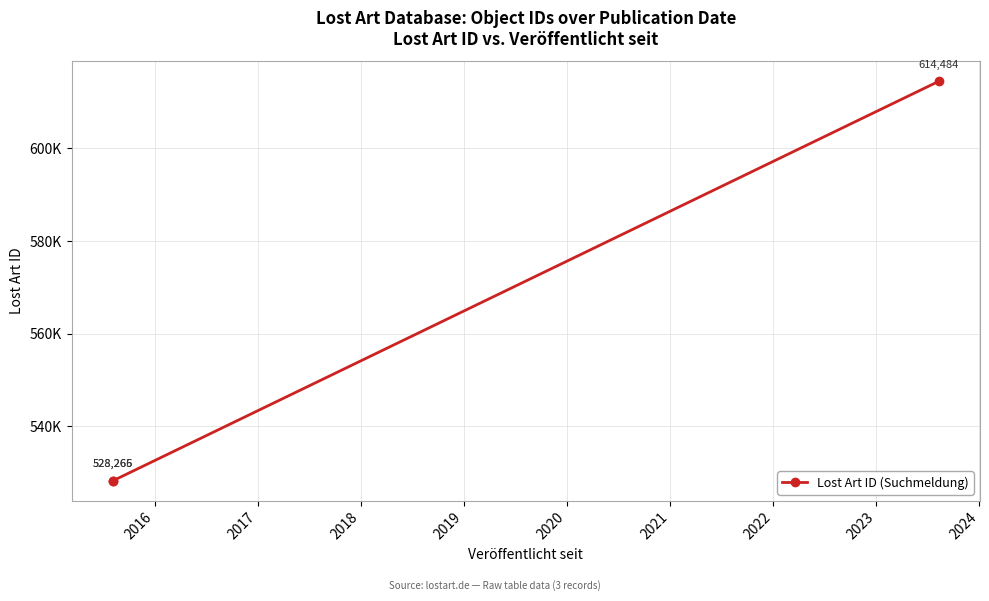

Does the chart have visible grid lines?

Yes